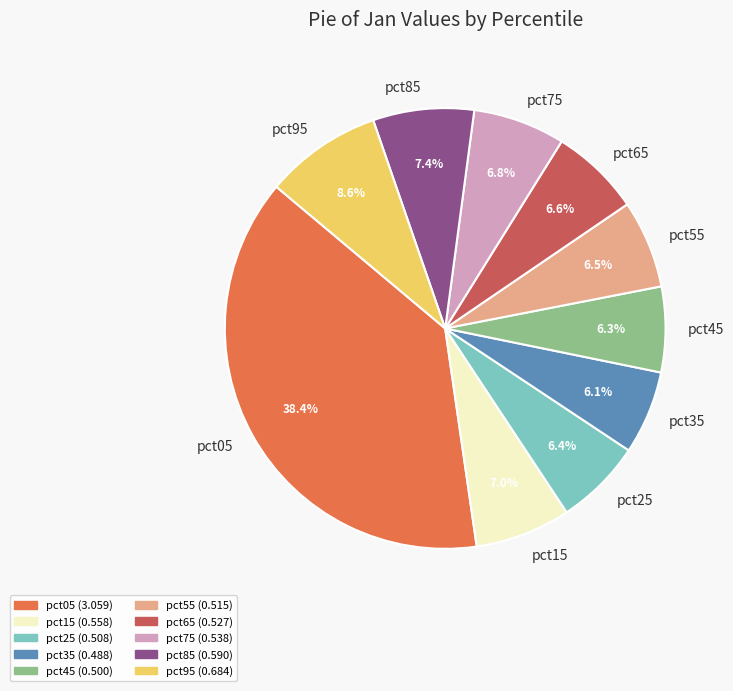

Does pct55 account for over 50% of the chart?

No